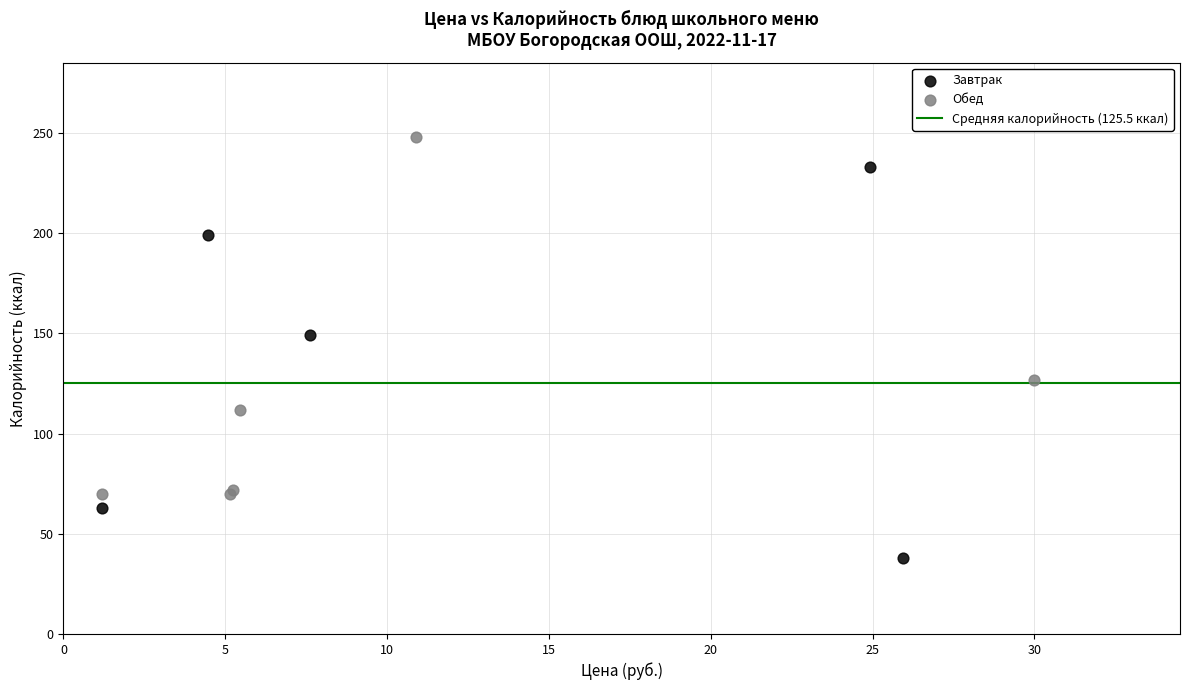

Which series contains the lowest Y value?

Завтрак